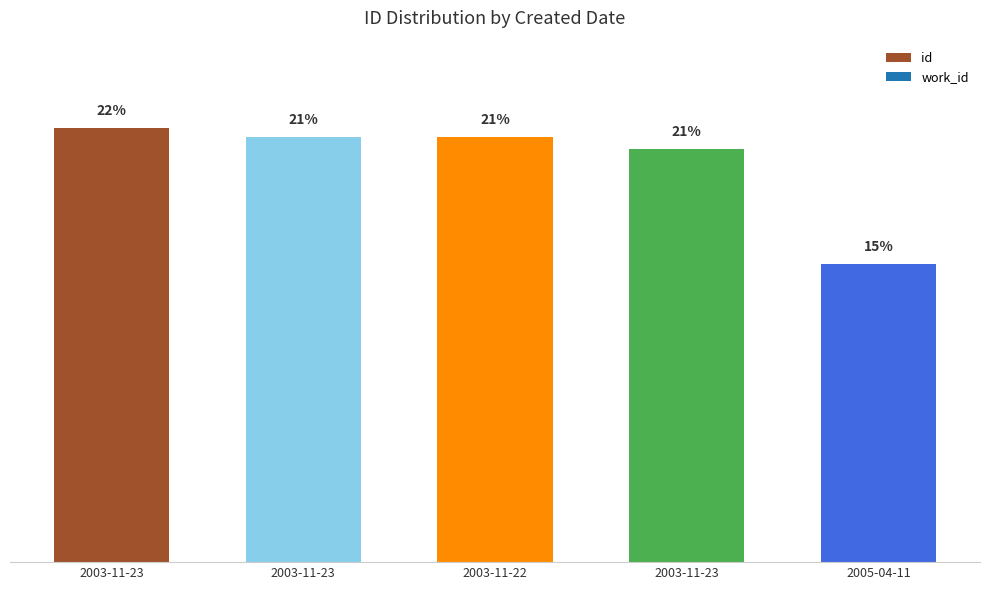

Does the chart contain any negative values?

No